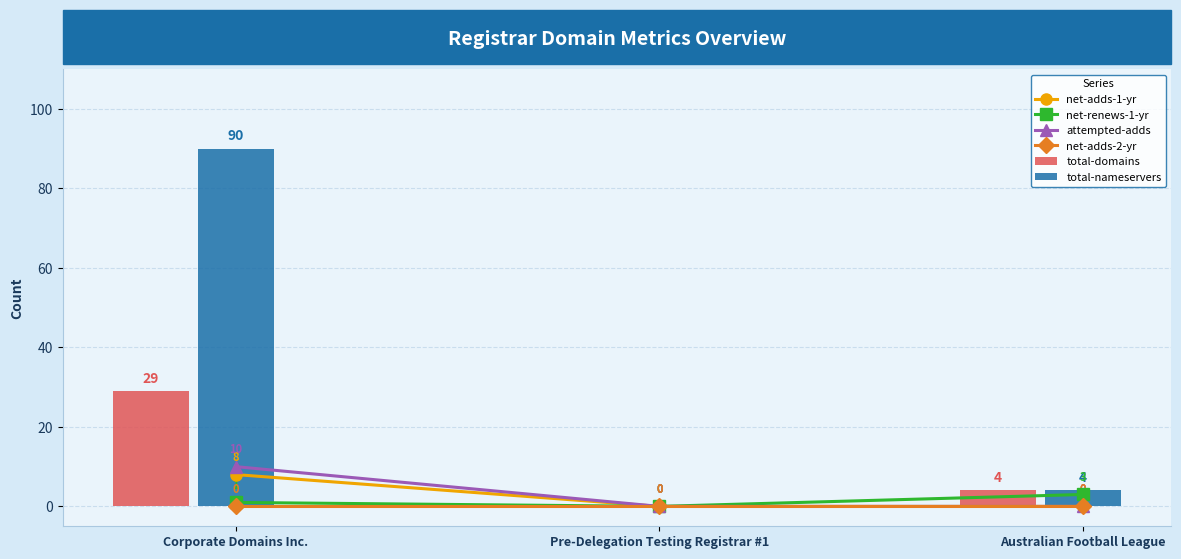

Rank the series at Australian Football League from highest to lowest value.

total-domains, total-nameservers, net-renews-1-yr, net-adds-1-yr, attempted-adds, net-adds-2-yr